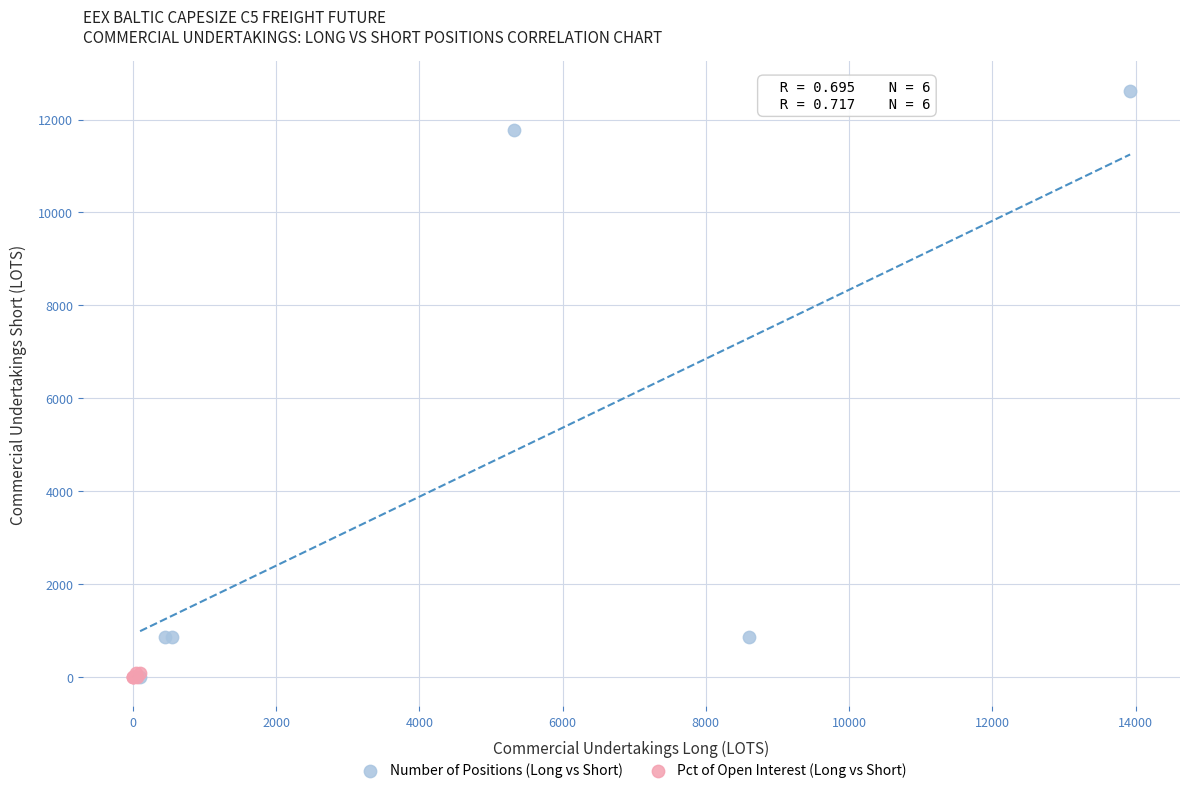

Which series contains the highest Y value?

Number of Positions (Long vs Short)